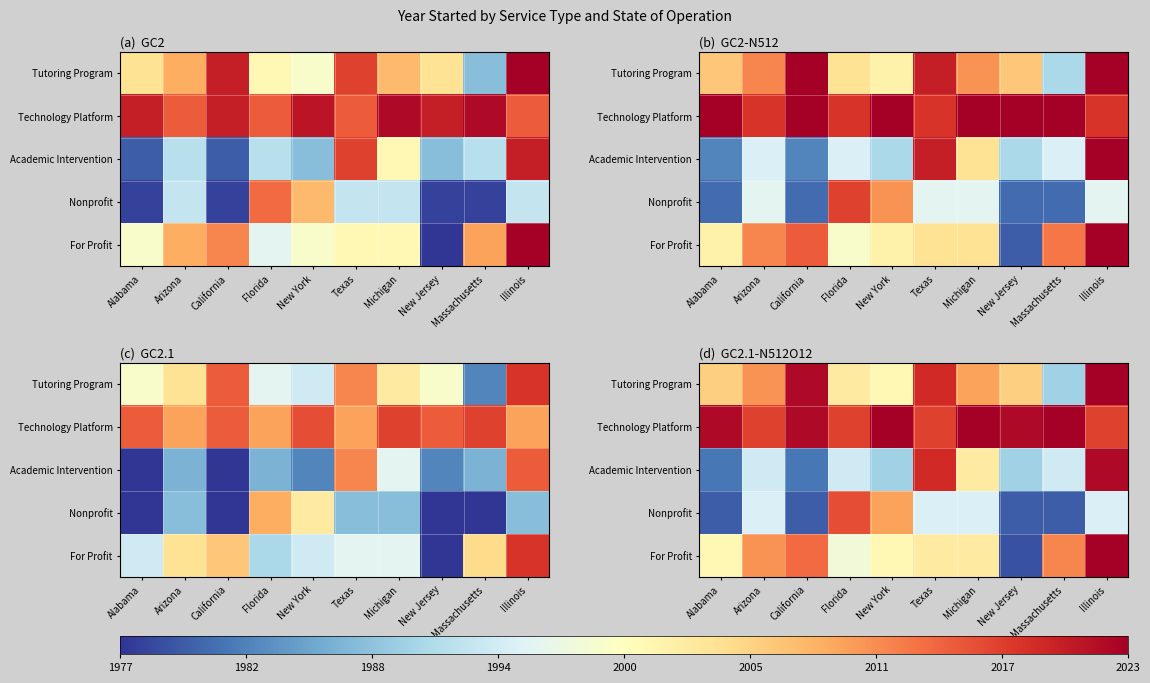

Which series changed the most between Alabama and New Jersey?

For Profit